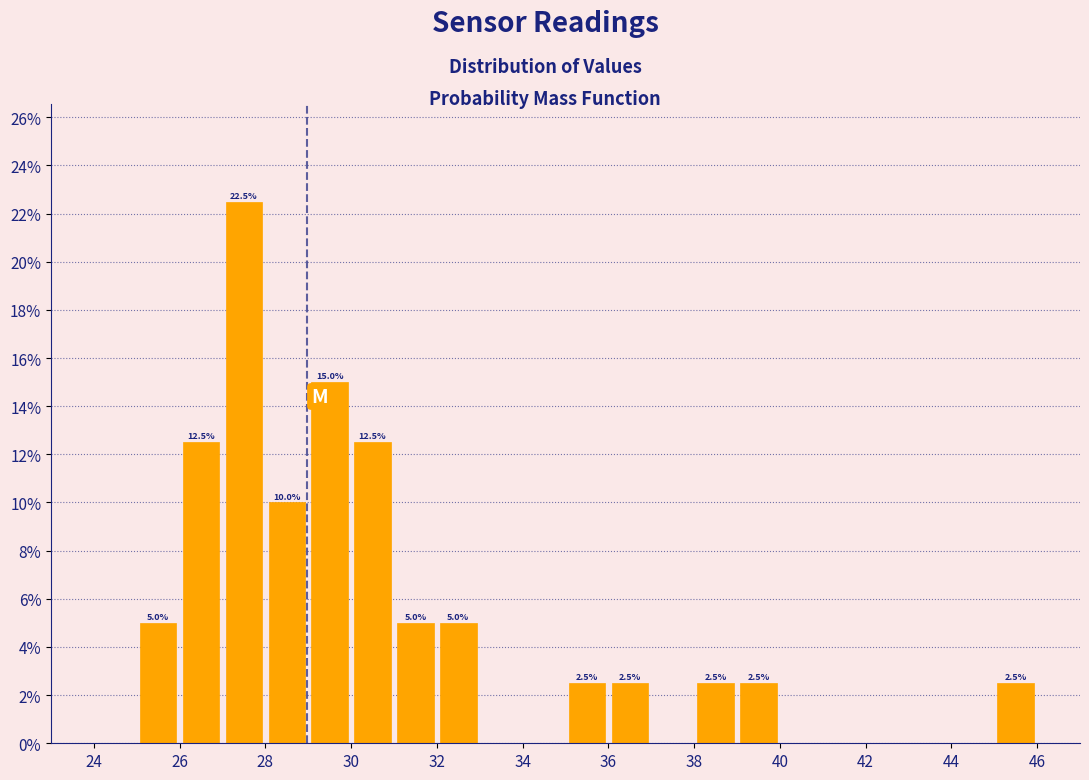

Which range on the x-axis has the tallest bar?

27 to 28